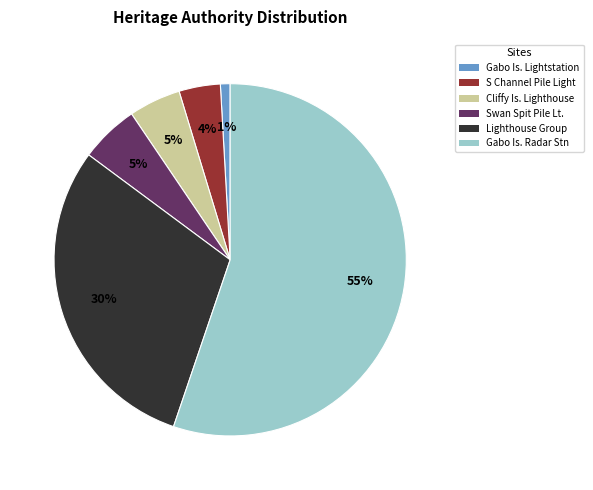

Is there any slice that represents more than half of the pie?

Yes